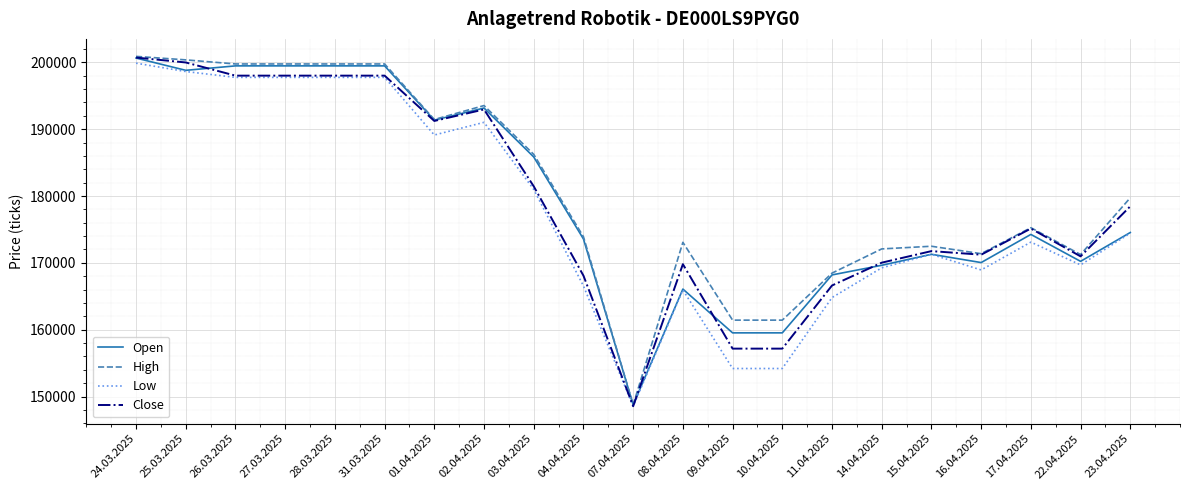

What is the lowest value of the High series?

148762